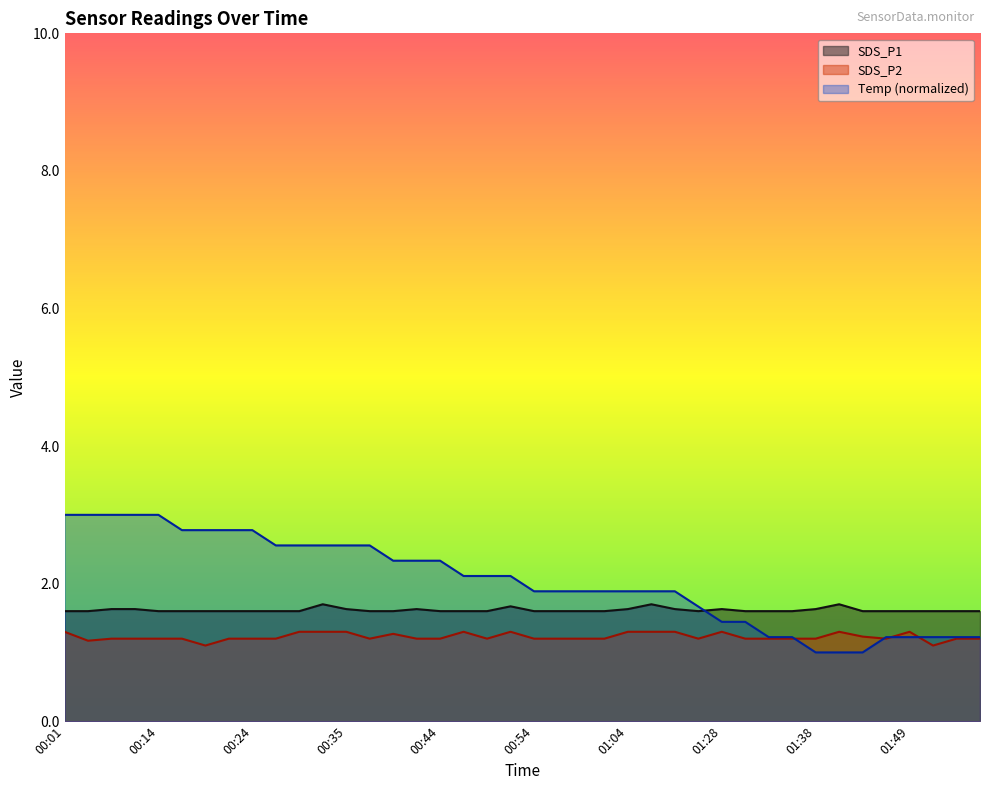

What is the label of the 20th point from the left?

00:52